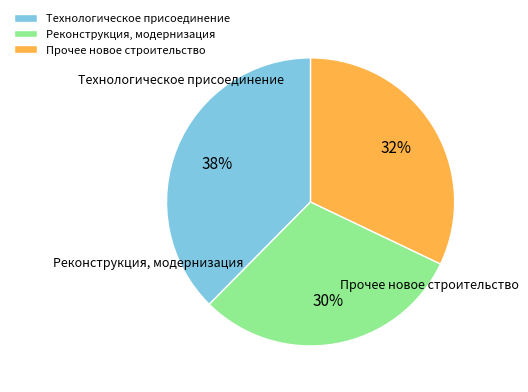

Which category has the biggest portion of the pie?

Технологическое присоединение